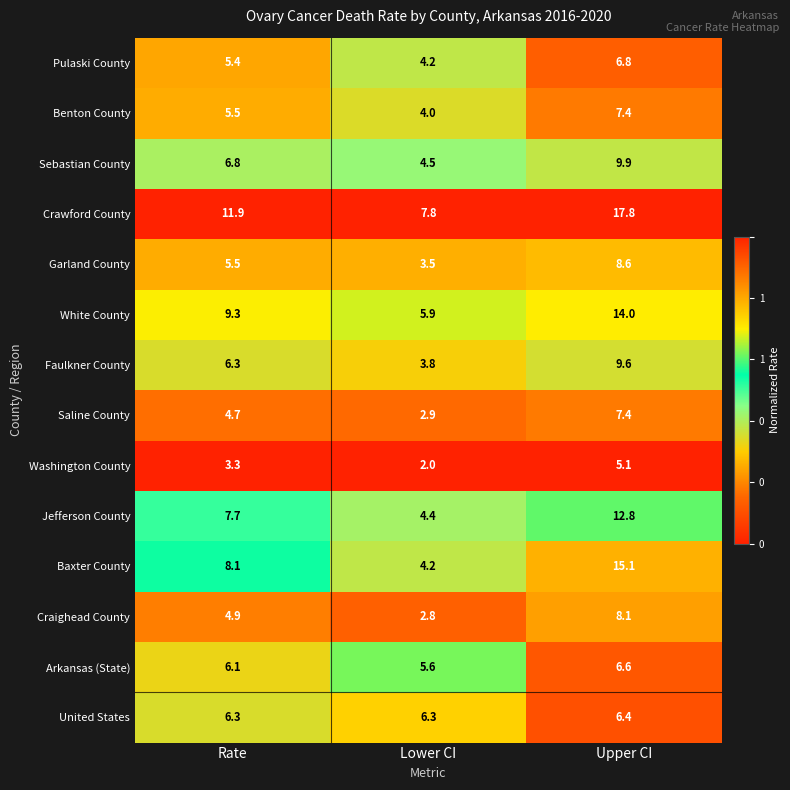

At how many categories does at least one series exceed 6?

3